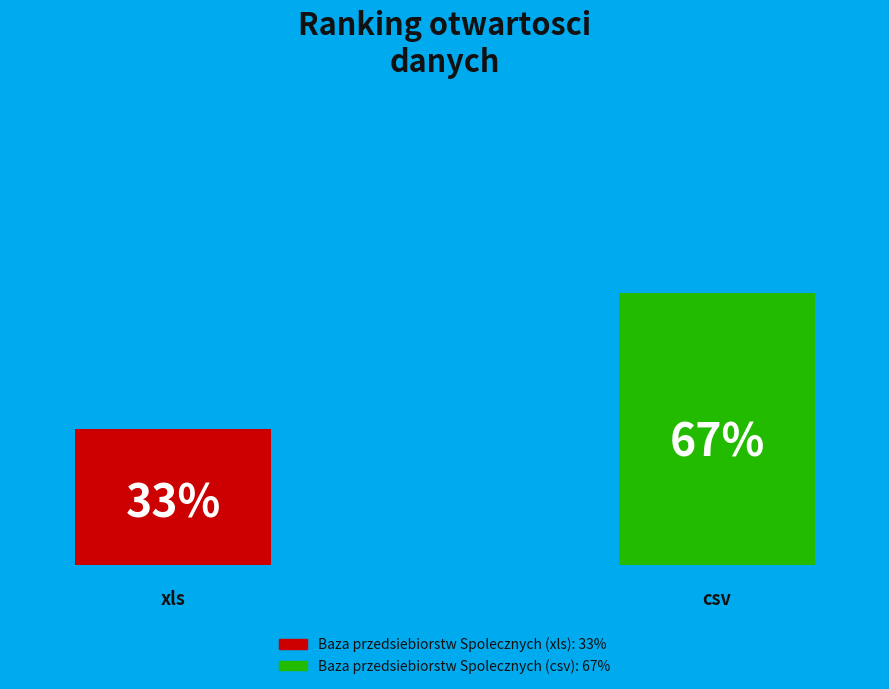

What is the ratio of the value at Baza przedsiebiorstw Spolecznych (xls) to the value at Baza przedsiebiorstw Spolecznych (csv)?

0.5